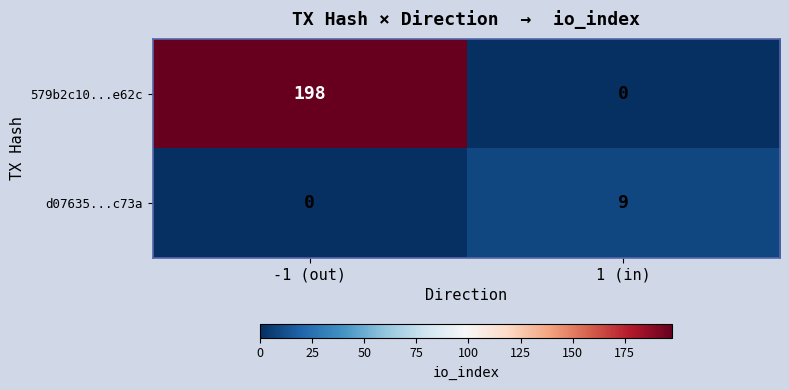

Is it true that d07635...c73a equals 9 at 1 (in)?

True